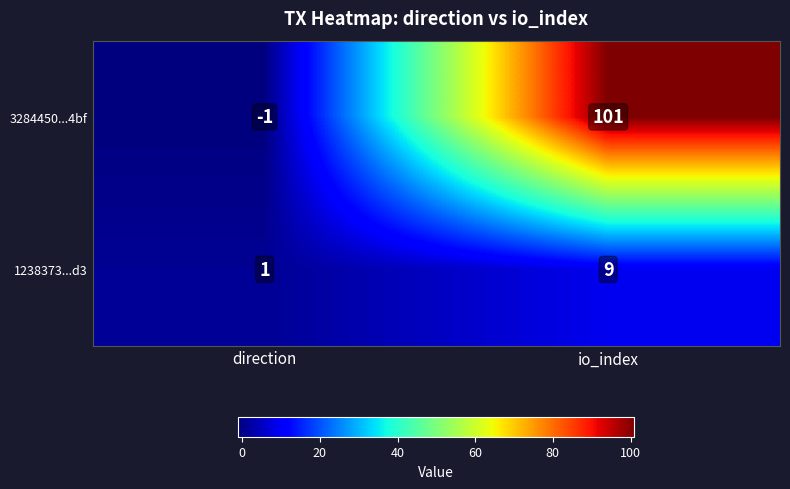

How many data points in 3284450...4bf are less than 101?

1